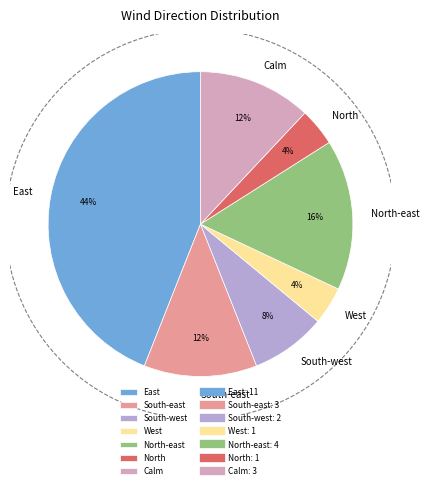

What is the ratio of the value at South-west to the value at West?

2.0